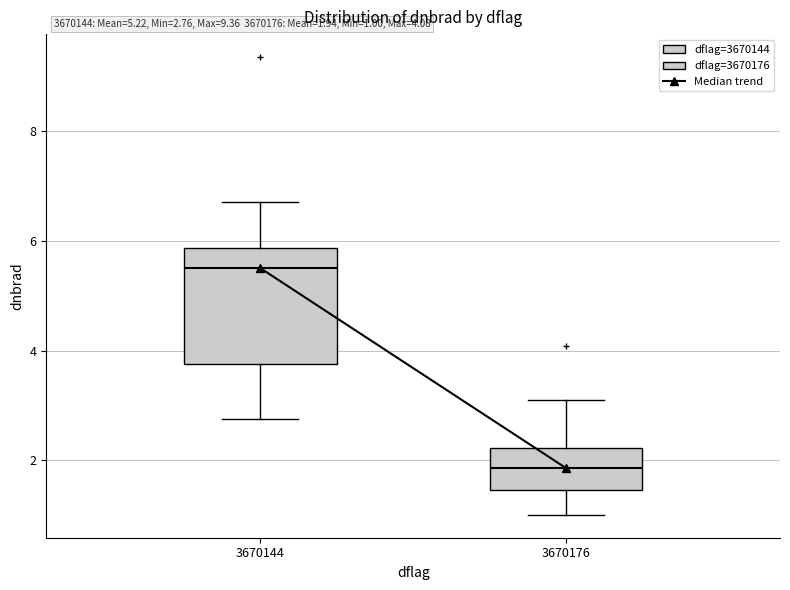

Which box has the lowest median line?

3670176